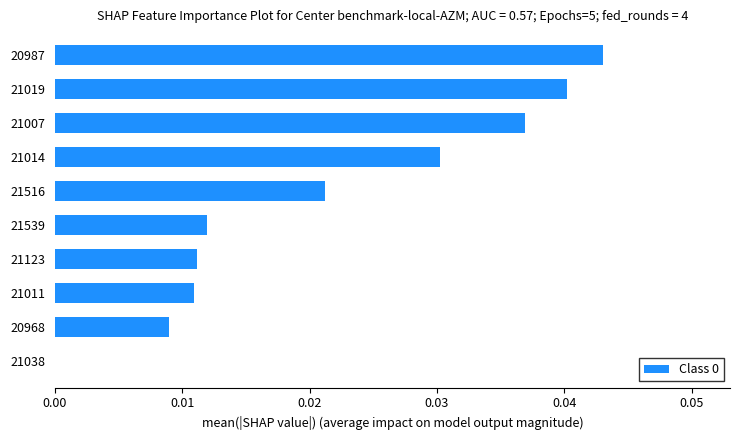

True or false: the data shows 0.0 at 20968.

True